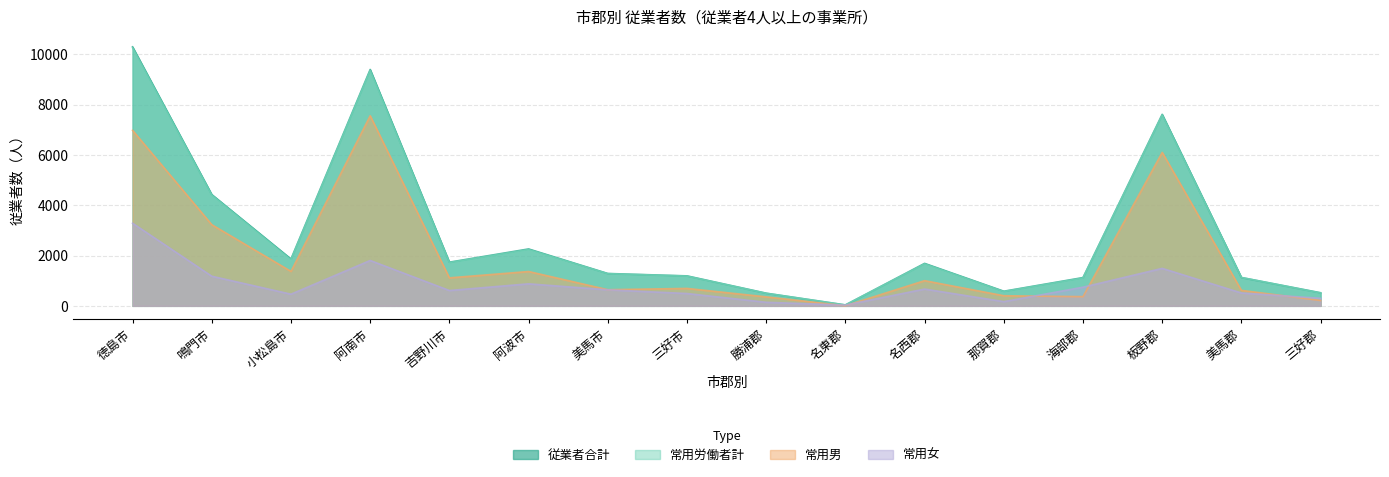

What is the label of the 8th point from the left?

三好市